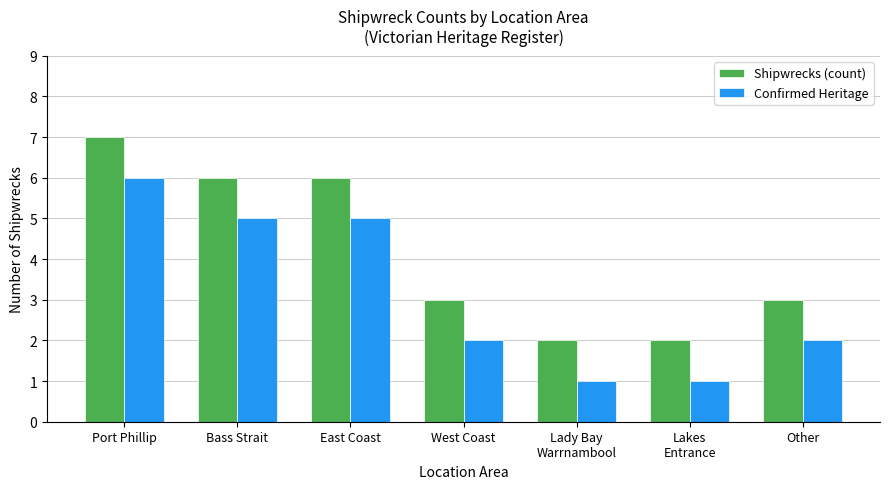

Reading right to left, extract all data points from this chart.

Shipwrecks (count): 3	2	2	3	6	6	7
Confirmed Heritage: 2	1	1	2	5	5	6